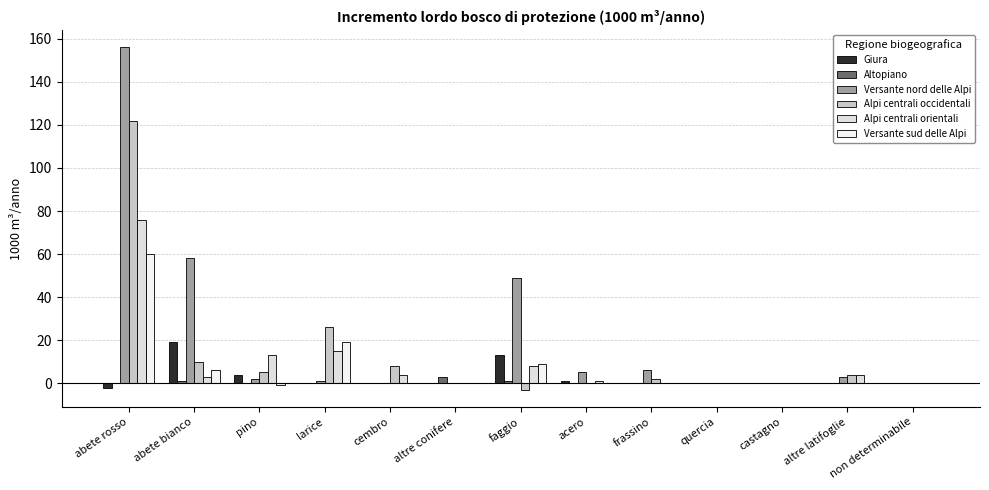

Which series has the widest spread of values?

Versante nord delle Alpi